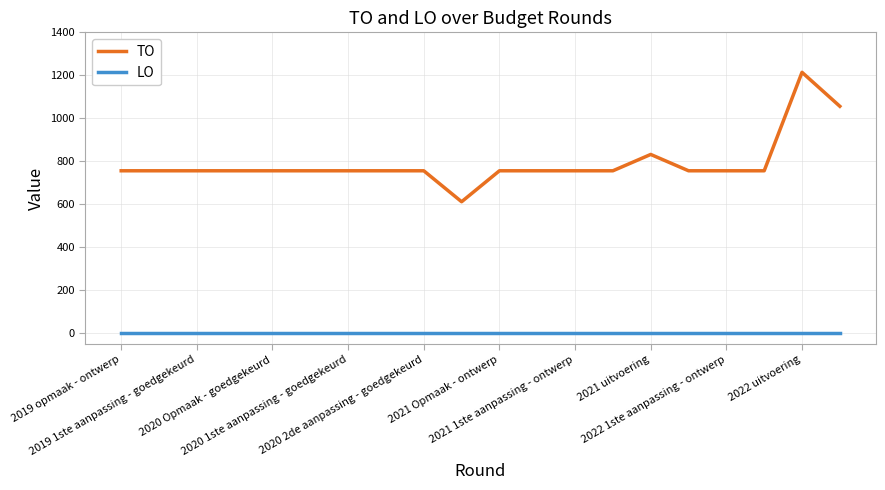

Which series has the largest total across all categories?

TO